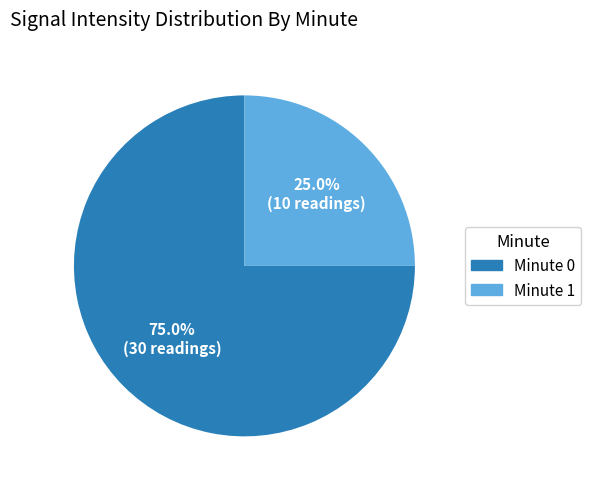

Does any single category account for the majority?

Yes